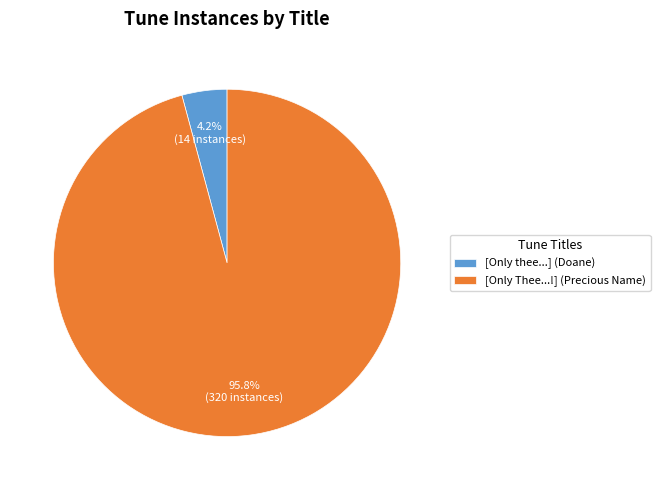

Which has a higher value, [Only thee...] (Doane) or [Only Thee...!] (Precious Name)?

[Only Thee...!] (Precious Name)